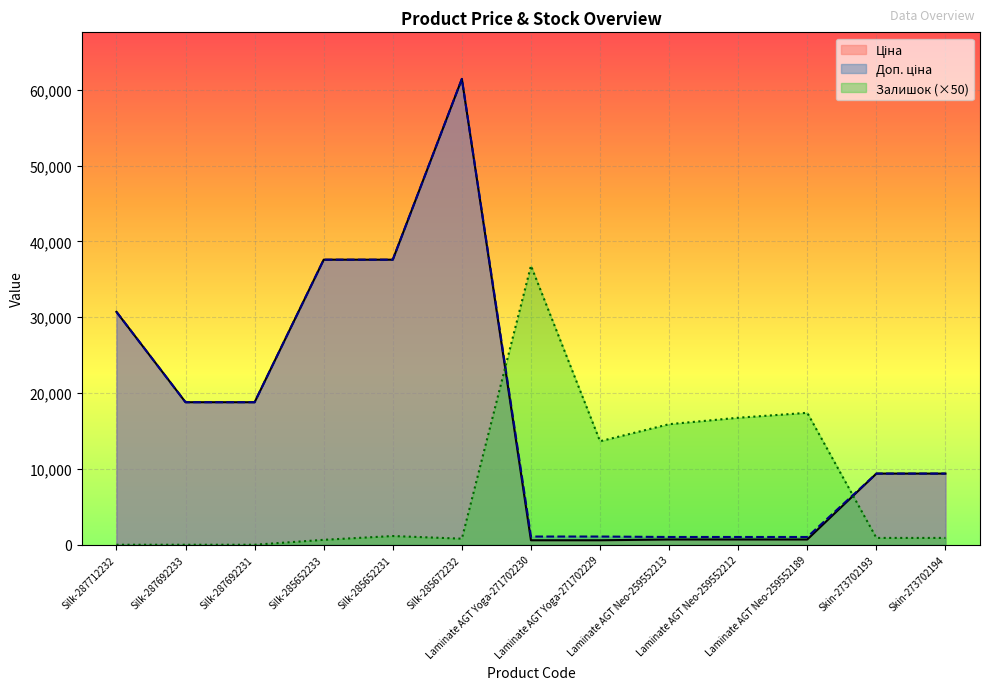

Is the value of Залишок at Silk-287692231 greater than the value of Доп. ціна at Silk-285652233?

No